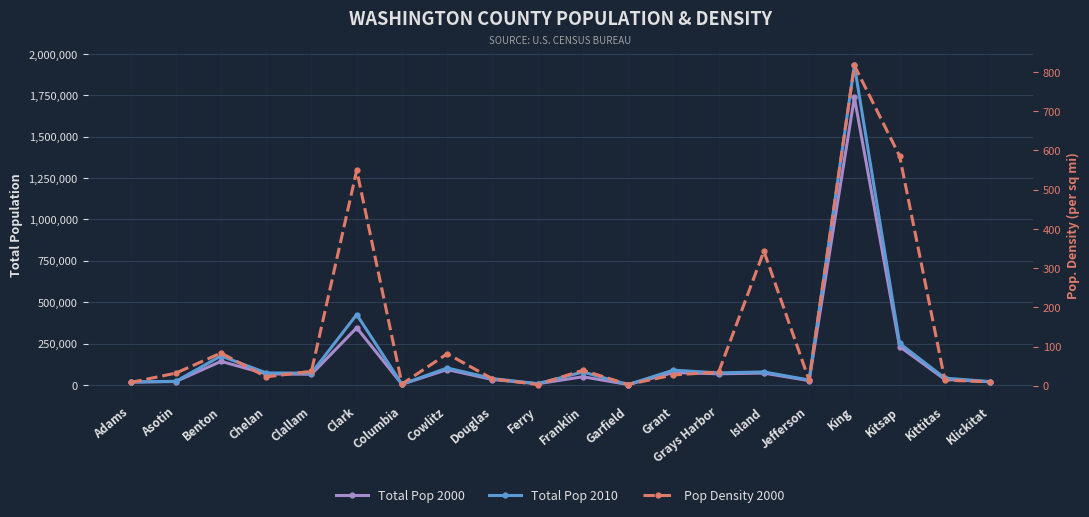

True or false: Total Pop 2010 has more than 2 interior local peaks.

True